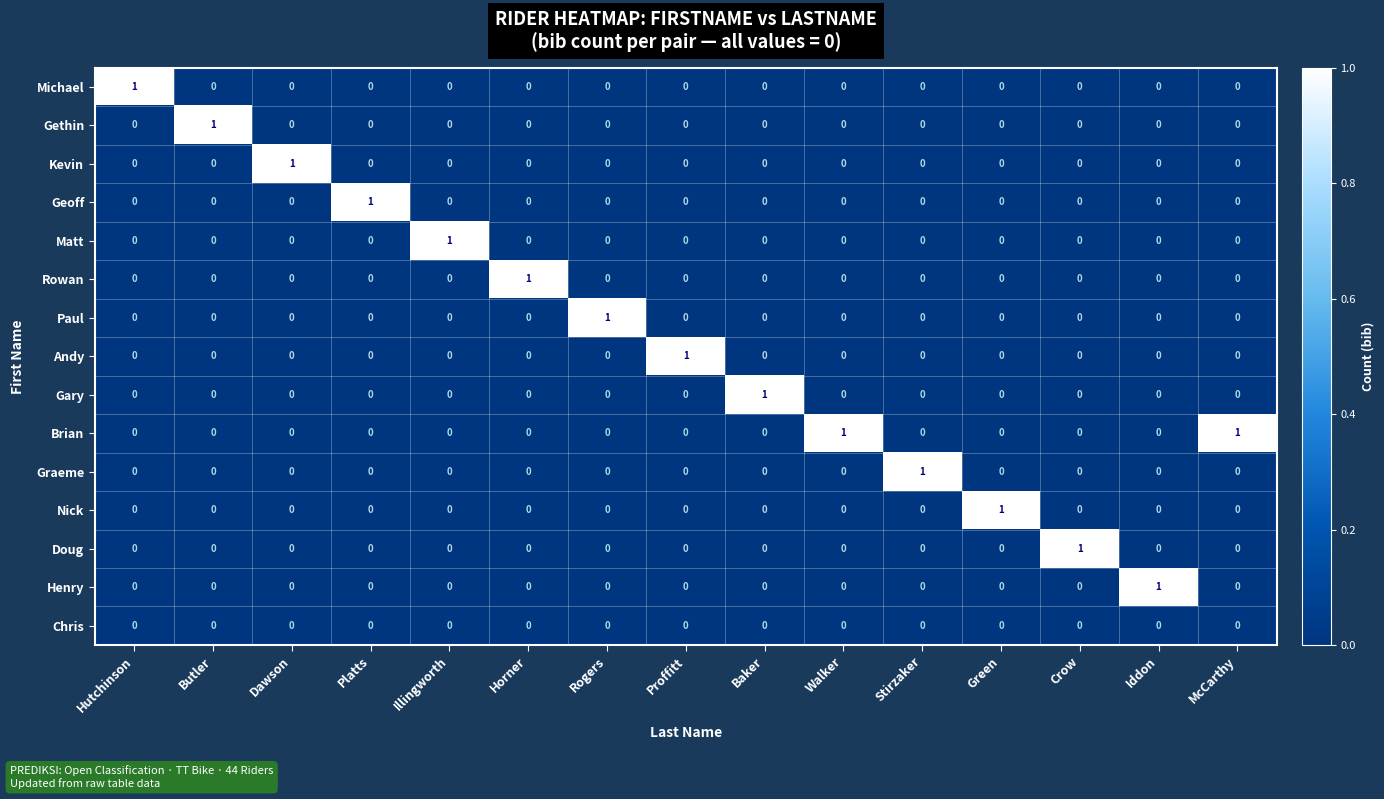

Is it true that Brian equals 0 at Proffitt?

True